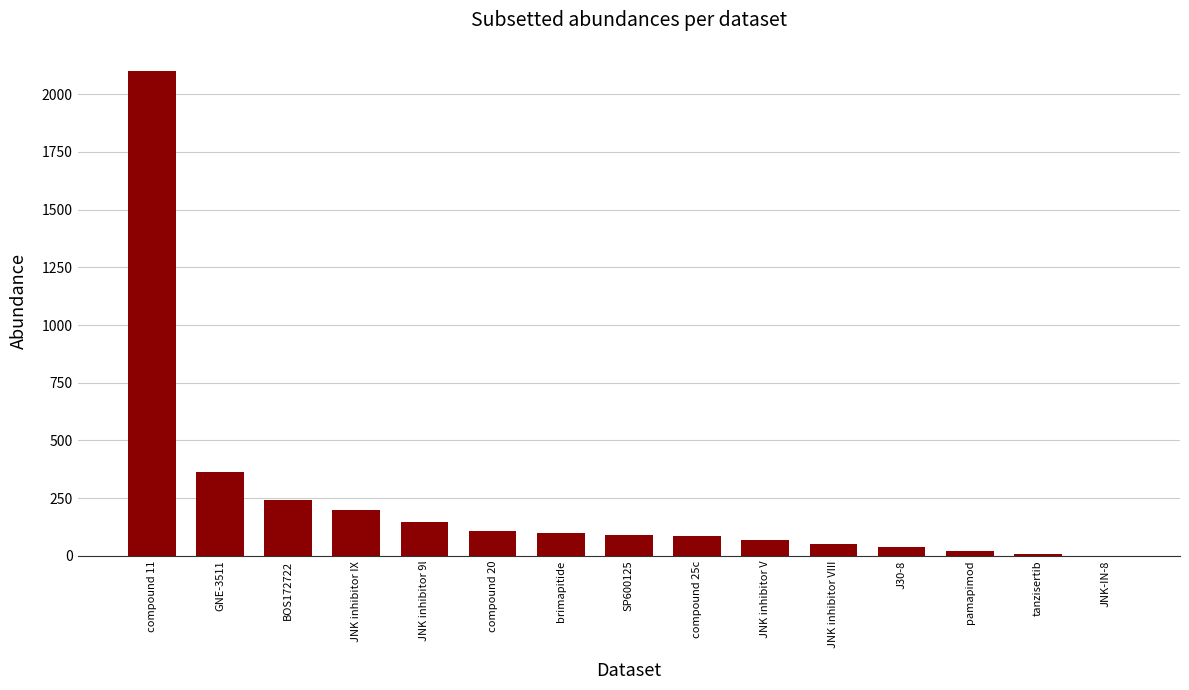

Which label corresponds to the largest value in the chart?

compound 11